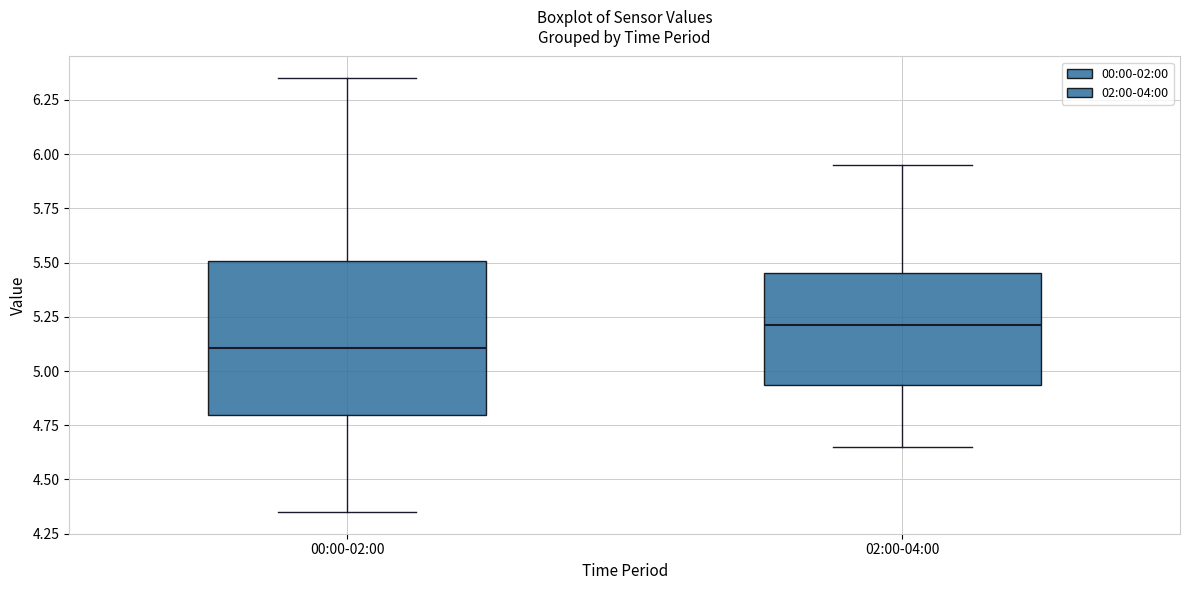

Reading left to right, read every box against the y-axis: the position of its median line, the range the box covers, and the ends of its whiskers. The values are not printed on the chart, so give them approximately, as read against the axis.

00:00-02:00: median 5.10, box 4.80 to 5.50, whiskers 4.35 to 6.35
02:00-04:00: median 5.20, box 4.95 to 5.45, whiskers 4.65 to 5.95